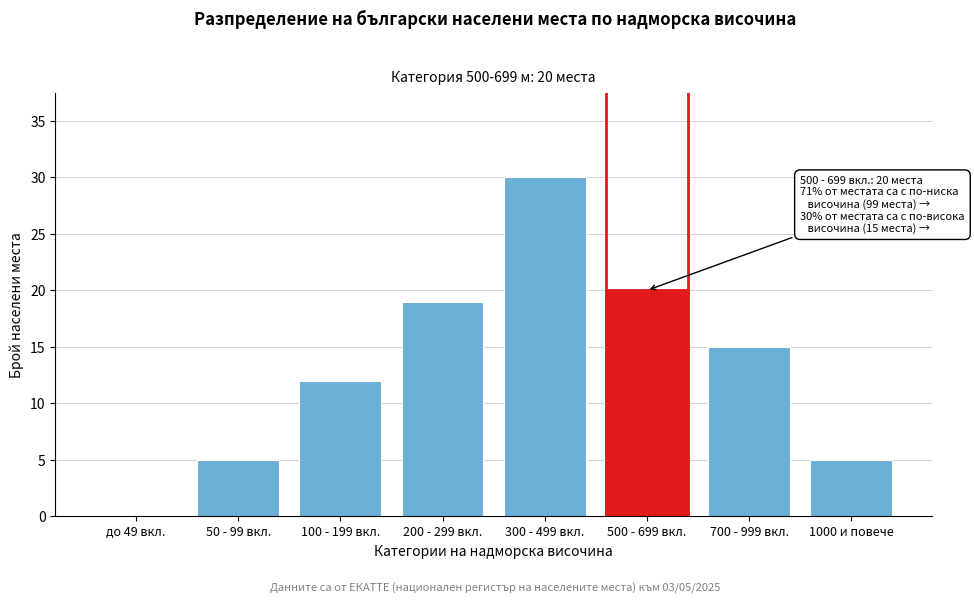

Reading right to left, what are all the values shown in this chart?

1000 и повече=5	700 - 999 вкл.=15	500 - 699 вкл.=20	300 - 499 вкл.=30	200 - 299 вкл.=19	100 - 199 вкл.=12	50 - 99 вкл.=5	до 49 вкл.=0